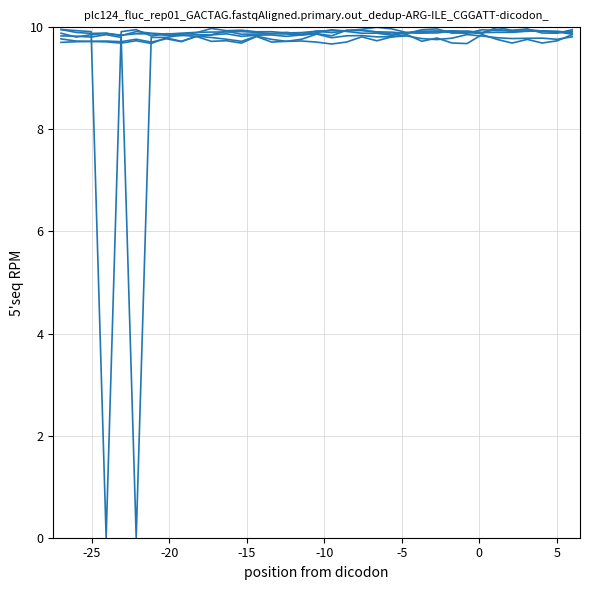

Reading right to left, extract all data points from this chart.

0.874: 9.9	9.9	9.9	10.0	9.9	10.0	9.9	9.9	9.9	9.9	9.9	9.9	9.8	9.9	9.9	9.9	10.0	9.9	9.8	9.8	9.8	9.8	9.8	9.9	9.8	9.9	9.8	9.8	9.9	9.9	9.8	9.9	9.9	9.8	9.9
0.971: 10.0	9.9	9.9	10.0	9.9	9.9	10.0	9.9	9.9	10.0	10.0	9.9	9.9	9.9	9.9	9.9	9.8	9.9	9.8	9.9	9.9	9.9	9.9	9.9	9.9	9.8	9.8	9.8	9.8	0.0	9.8	9.9	9.8	9.8	9.8
1.845: 9.9	9.7	9.7	9.8	9.7	9.8	9.9	9.7	9.7	9.8	9.7	9.9	9.8	9.7	9.8	9.7	9.7	9.7	9.7	9.7	9.7	9.8	9.7	9.7	9.7	9.8	9.7	9.8	9.7	9.7	9.7	9.7	9.7	9.7	9.7
1.748: 9.8	9.8	9.8	9.8	9.8	9.8	9.8	9.9	9.8	9.8	9.8	9.8	9.8	9.8	9.8	9.8	9.8	9.9	9.8	9.7	9.8	9.8	9.7	9.8	9.8	9.8	9.7	9.8	9.7	9.8	9.7	9.7	9.7	9.7	9.8
0.680: 9.9	9.9	9.9	9.9	9.9	9.9	9.9	9.9	9.9	9.9	9.9	9.9	10.0	10.0	10.0	9.9	9.9	9.9	9.9	9.9	9.9	9.9	9.9	9.9	10.0	9.9	9.9	9.9	9.8	10.0	9.9	0.0	9.9	9.9	10.0
0.777: 9.9	9.9	9.9	9.9	9.9	10.0	9.9	9.9	9.9	9.9	9.9	9.9	9.9	9.9	9.9	9.9	9.9	9.9	9.9	9.9	9.9	9.9	9.9	9.9	9.9	9.9	9.9	9.9	9.9	9.9	9.8	9.9	9.9	9.9	10.0